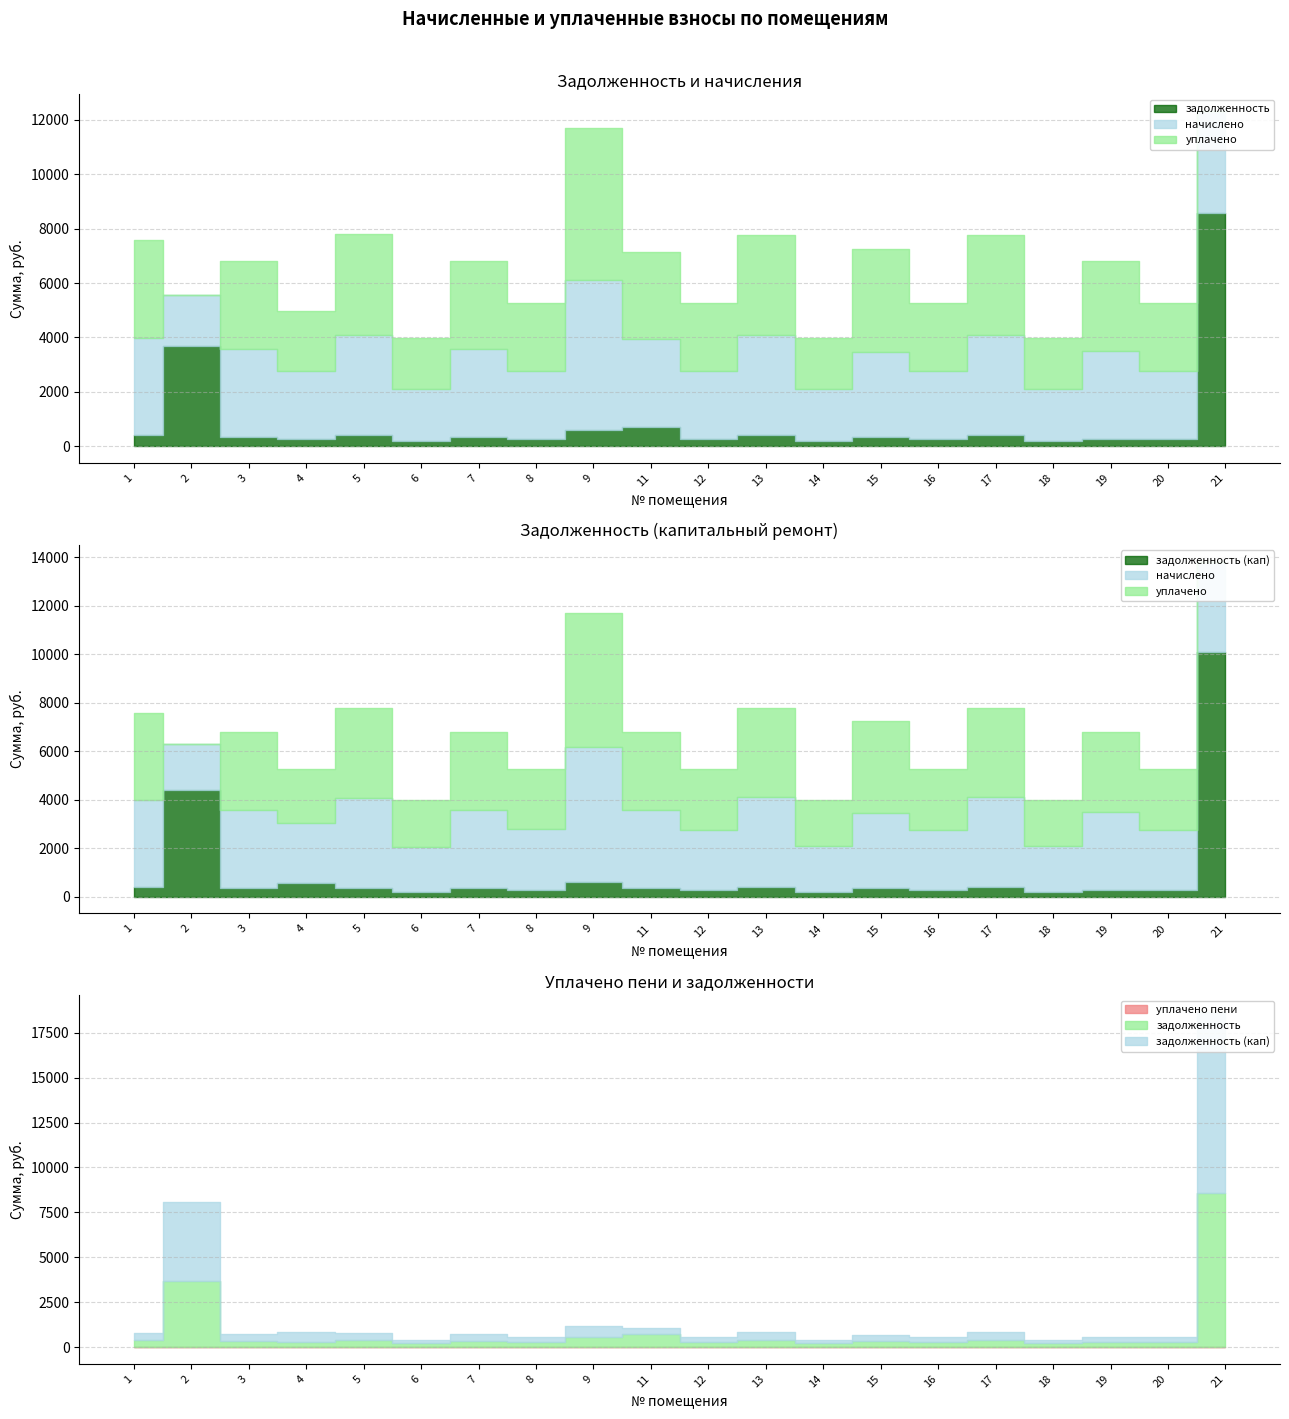

Rank the categories by задолженность (кап) value from lowest to highest.

6, 18, 14, 19, 12, 16, 20, 8, 15, 7, 11, 3, 5, 1, 17, 13, 4, 9, 2, 21